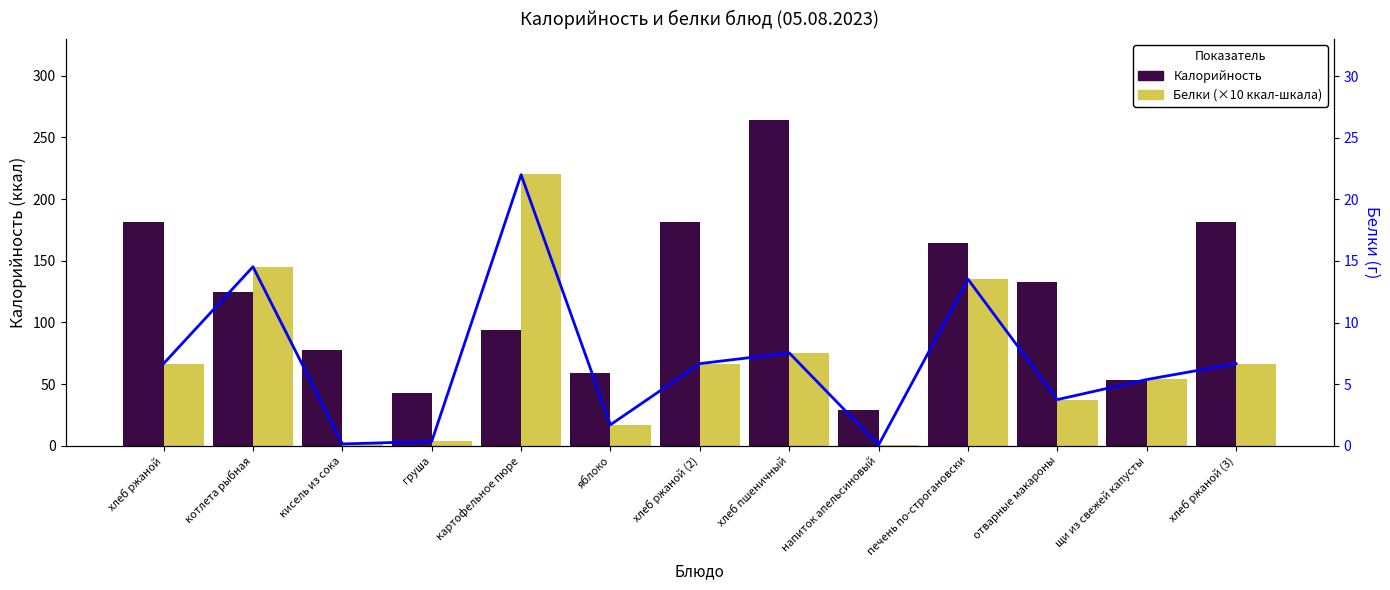

Reading left to right, transcribe all the data shown in this chart.

Калорийность: 181.0	125.0	77.3	42.4	93.9	59.1	181.0	263.7	29.2	164.6	132.9	53.4	181.0
Белки (×10): 66.7	145.3	1.5	3.6	220.0	17.1	66.7	75.4	0.7	135.2	37.5	53.8	66.7
Белки: 6.7	14.5	0.1	0.4	22.0	1.7	6.7	7.5	0.1	13.5	3.8	5.4	6.7